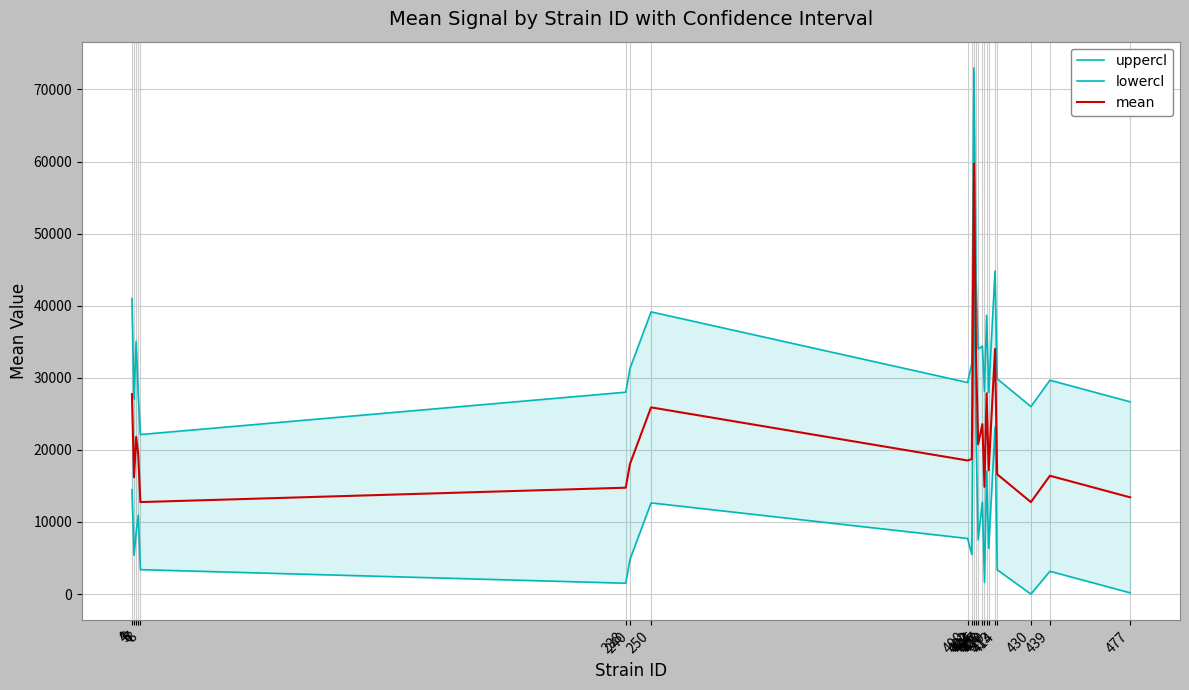

Rank the categories by lowercl value from lowest to highest.

430, 477, 238, 408, 439, 414, 8, 240, 5, 402, 410, 405, 400, 6, 7, 250, 407, 4, 409, 404, 413, 403